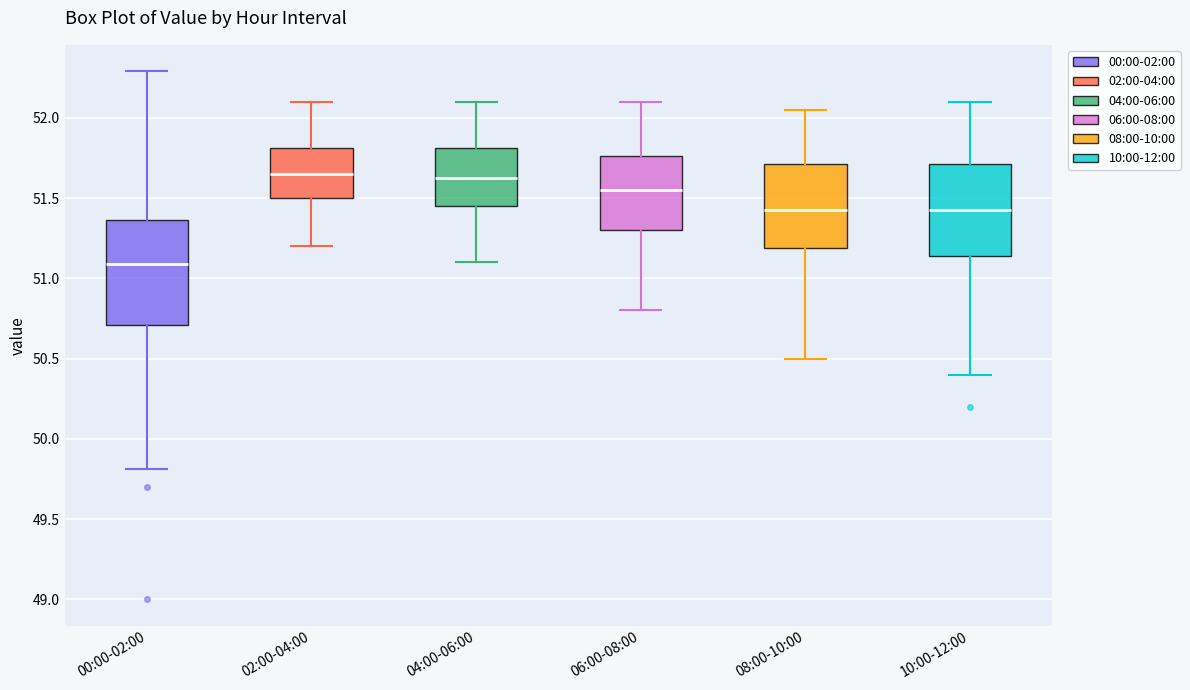

Where is the upper edge of the box for 00:00-02:00 on the y-axis? The values are not printed on the chart, so give them approximately, as read against the axis.

51.35